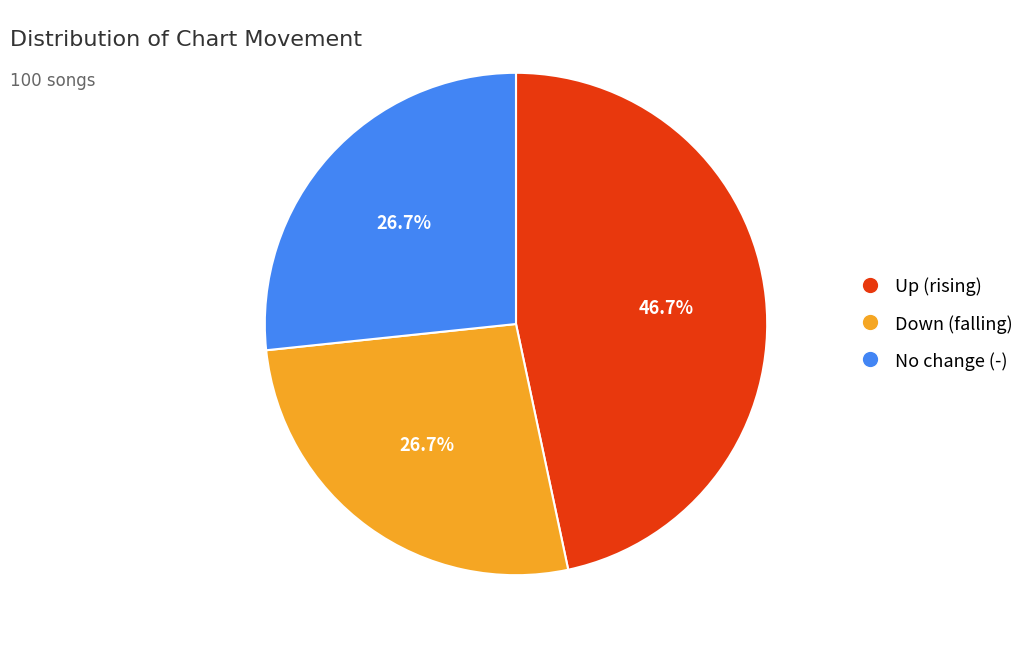

Does any single category account for the majority?

No